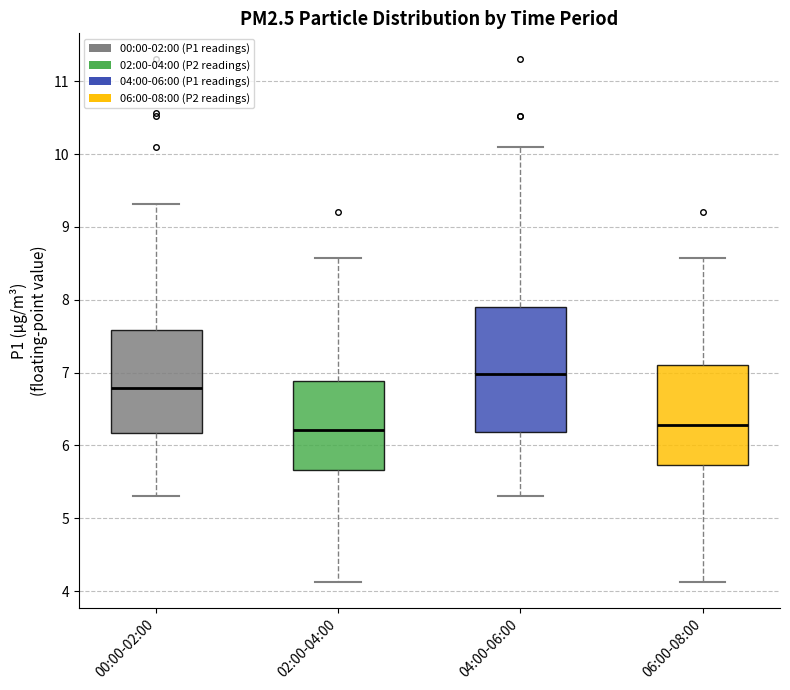

Which box is the tallest, from its lower edge to its upper edge?

04:00-06:00